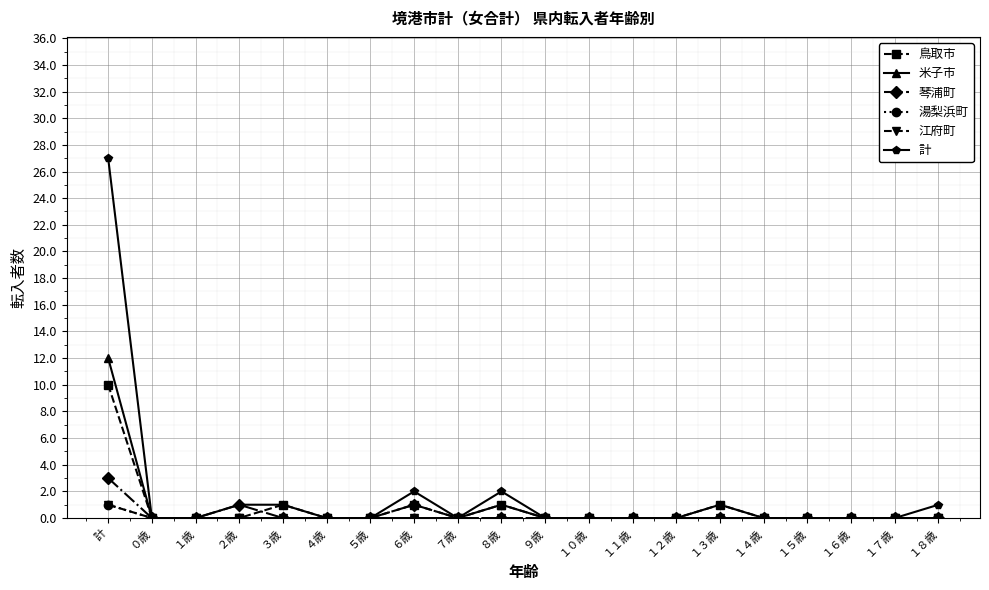

Which series changed the most between ８歳 and ９歳?

計